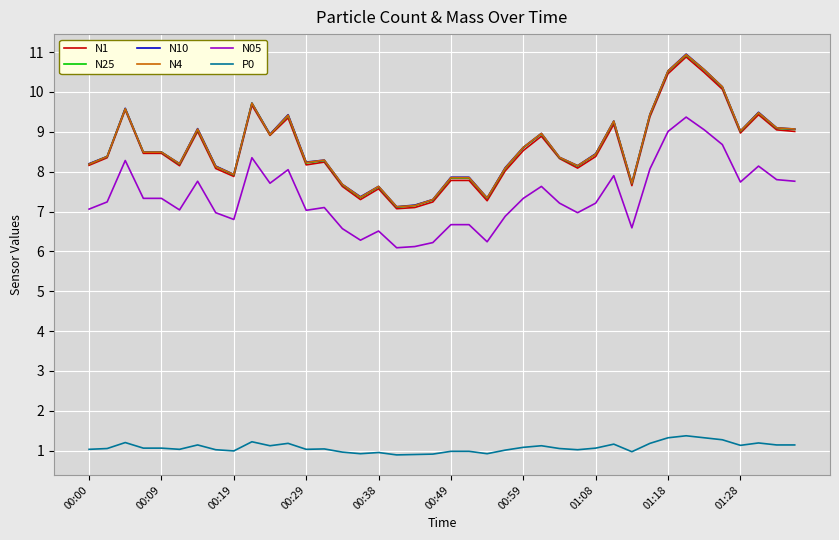

What is the difference between the maximum and minimum values in the N4 series?

3.8